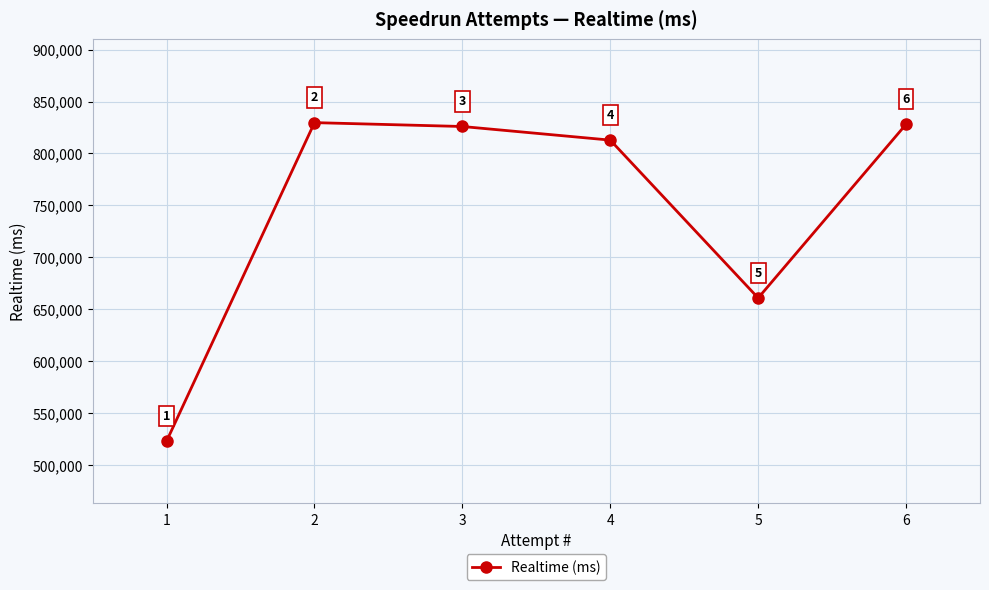

What is the maximum value shown in the chart?

829673